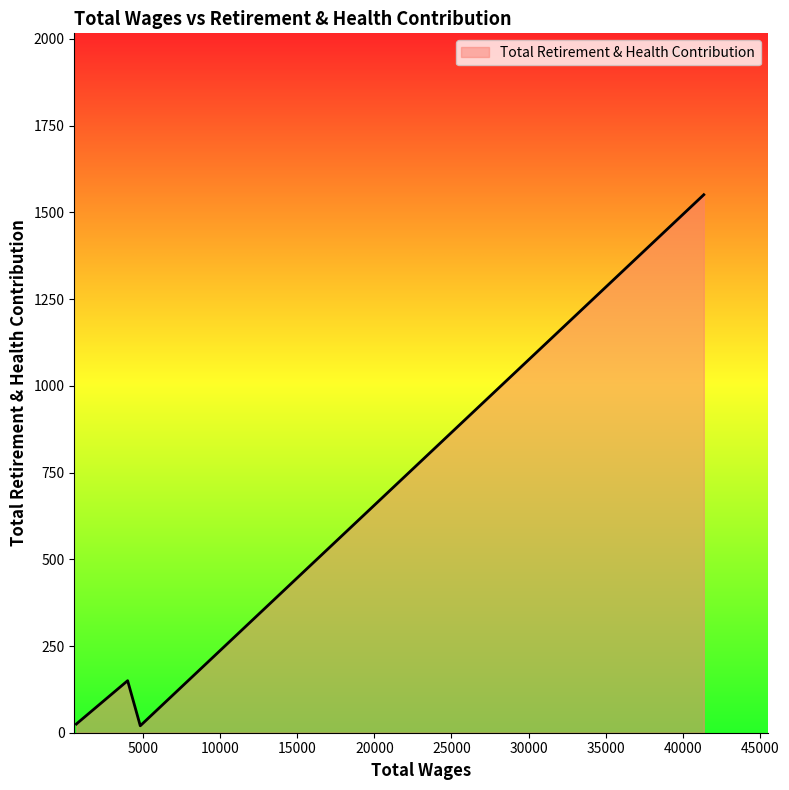

How many interior local peaks (higher than both neighbors) does the data have?

1